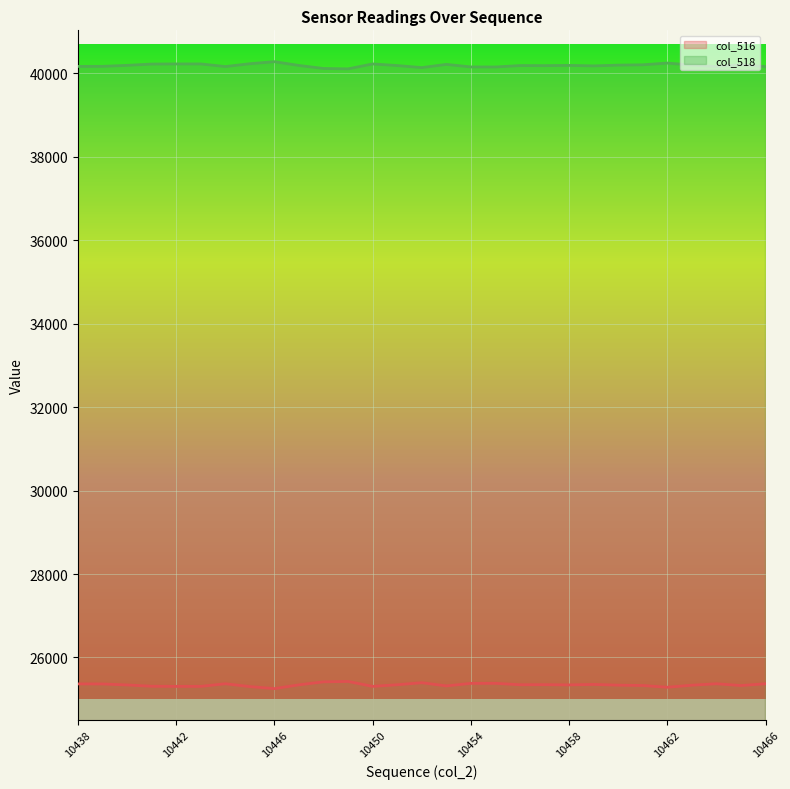

What is the total value across all series at 10462?

65535